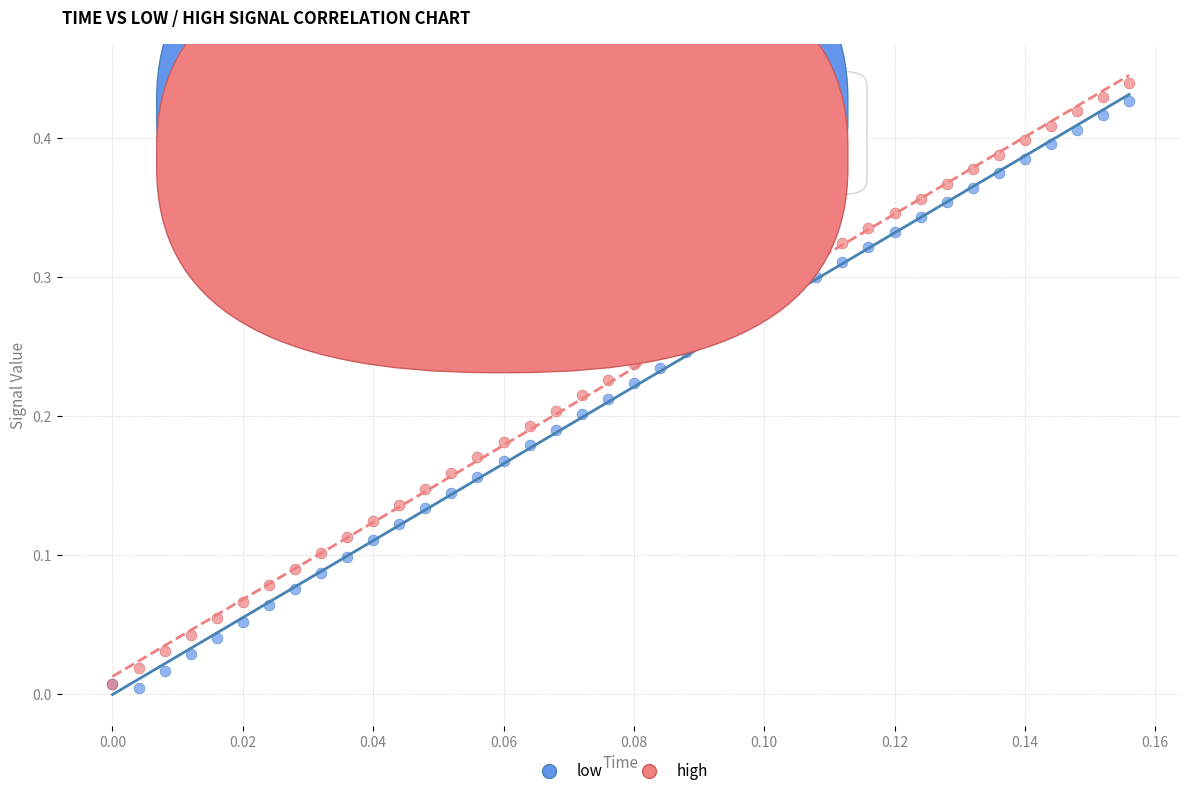

What are all the series names shown in the legend?

low, high